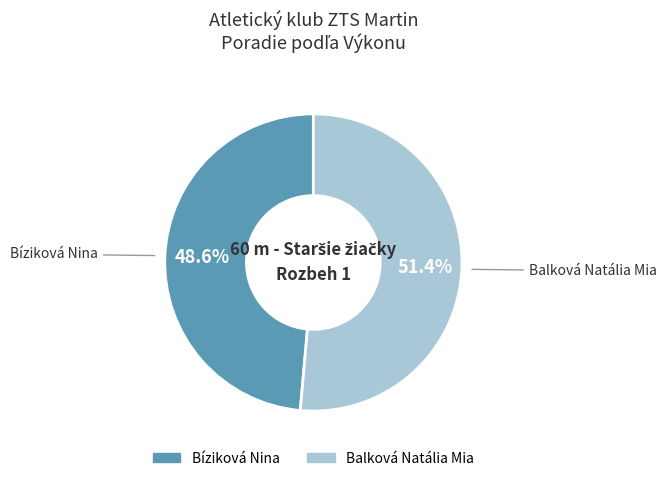

To the nearest percent, what is the combined percentage of Balková Natália Mia and Bíziková Nina?

100%